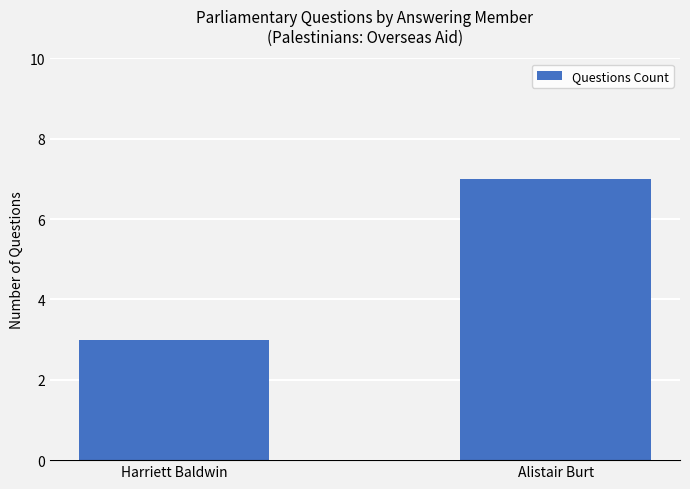

Which label corresponds to the largest value in the chart?

Alistair Burt